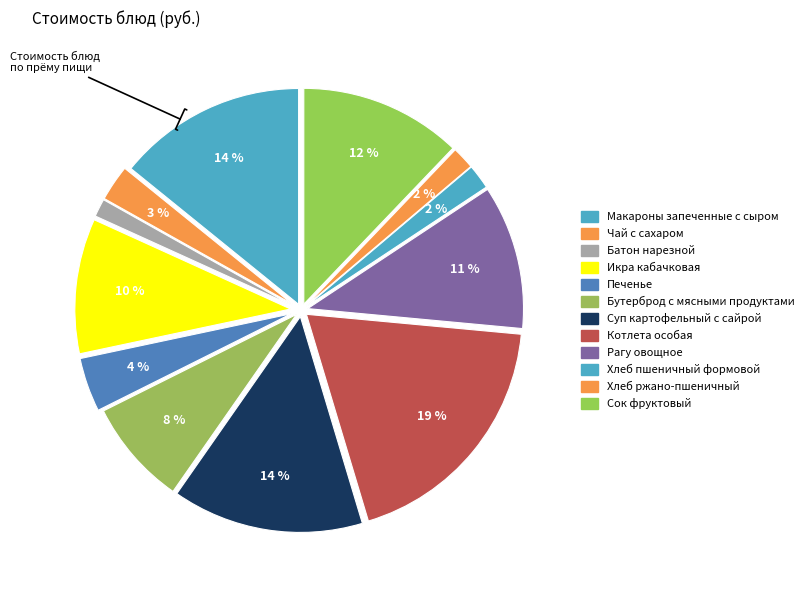

Which category has the biggest portion of the pie?

Котлета особая